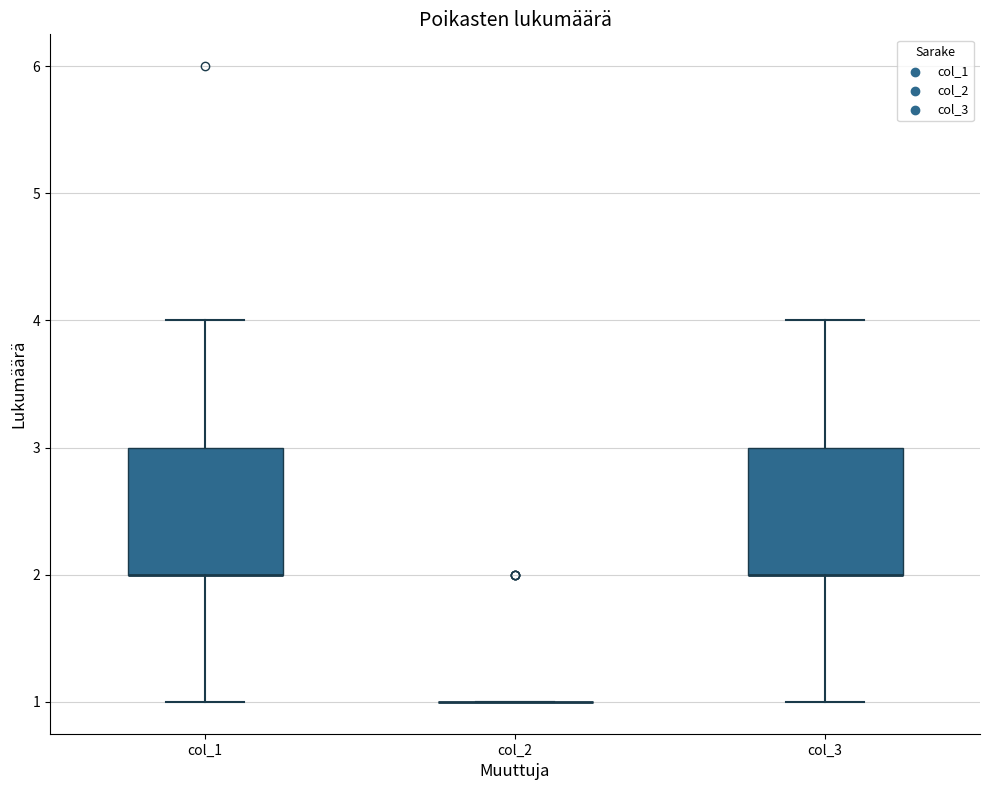

Reading left to right, transcribe this box plot: for each box, give where its median line is, the range the box spans, and where its two whiskers end, as read against the y-axis. The values are not printed on the chart, so give them approximately, as read against the axis.

col_1: median 2 (drawn on the box's lower edge), box 2 to 3, whiskers 1 to 4
col_2: box collapsed to a line at 1, whiskers 1 to 1
col_3: median 2 (drawn on the box's lower edge), box 2 to 3, whiskers 1 to 4